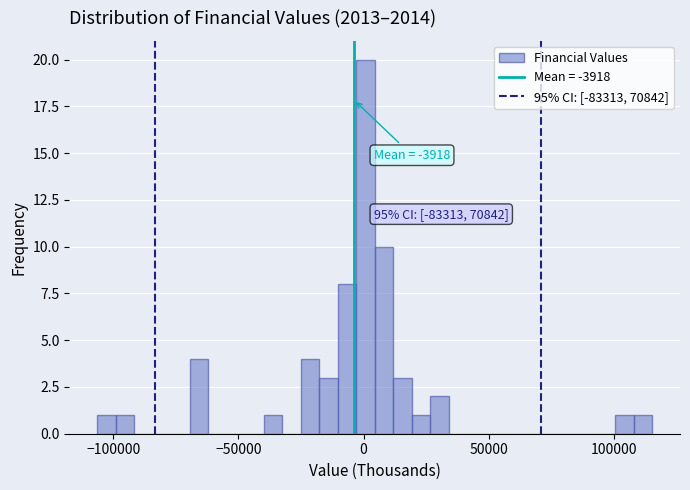

Read against the x-axis, roughly where is the centre of the tallest bar?

0